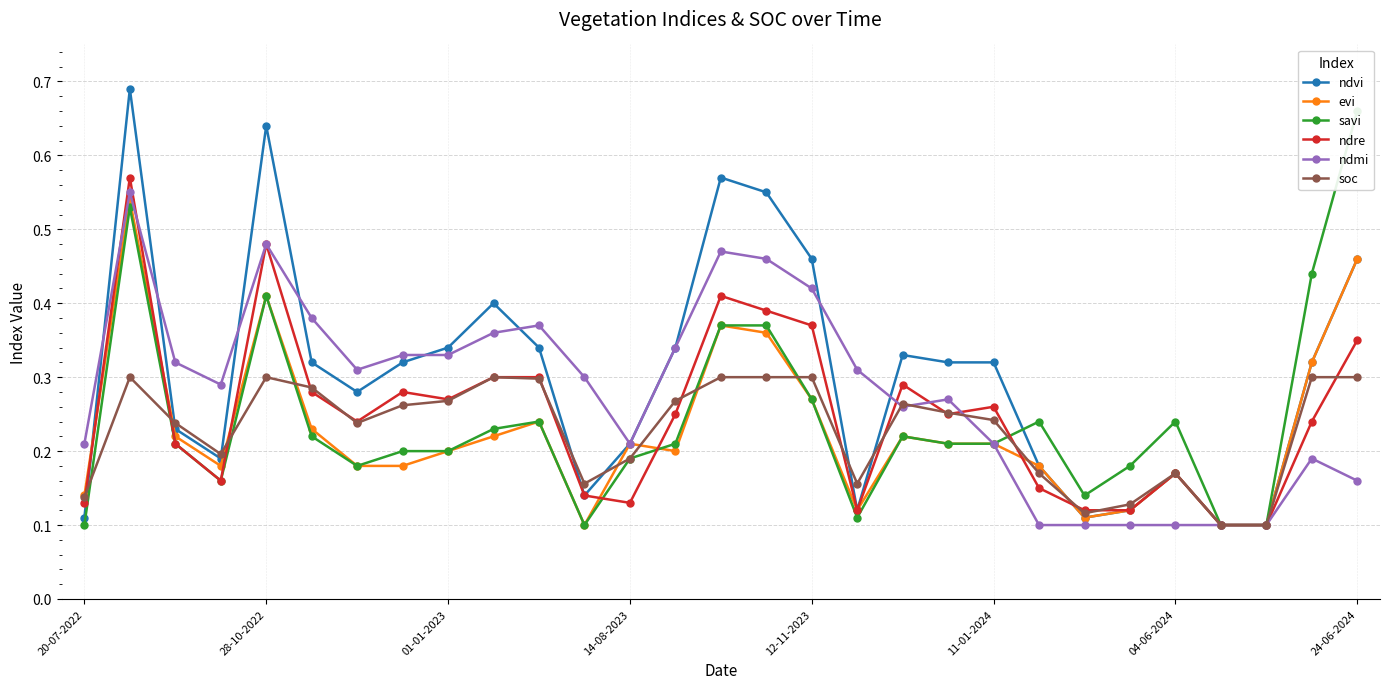

Is it true that evi equals 0.6 at 24-06-2024?

False